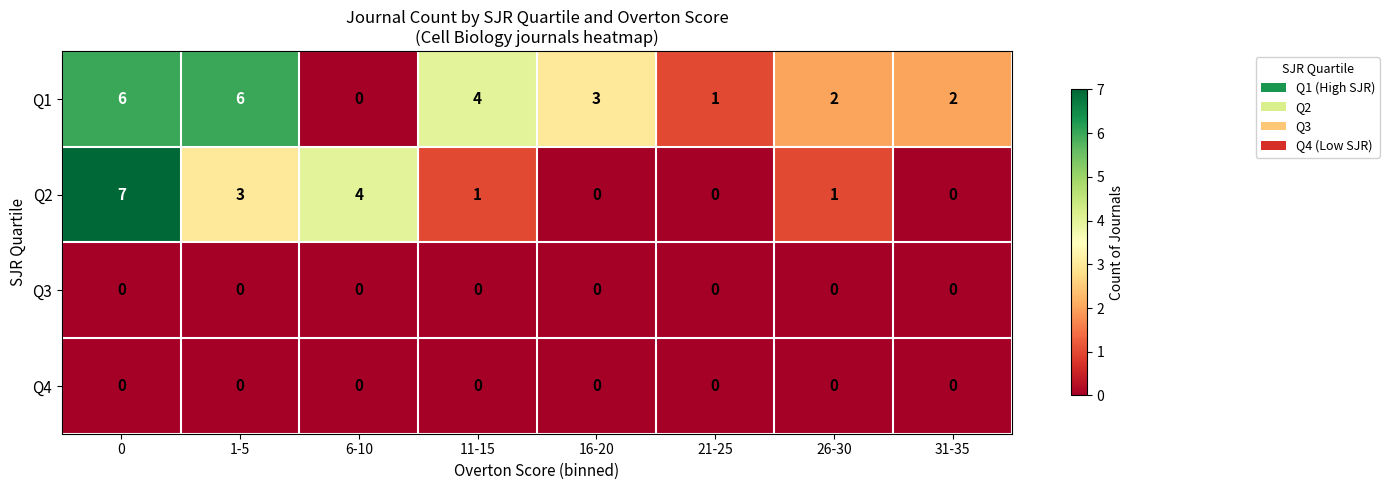

Which series has the largest total across all categories?

Q1